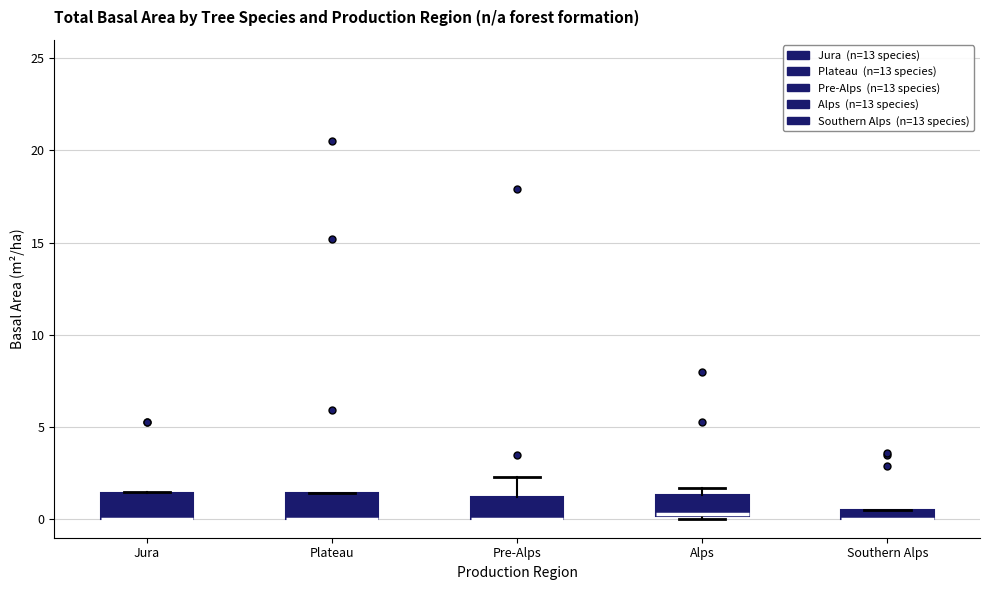

Where is the lower edge of the box for Jura on the y-axis? The values are not printed on the chart, so give them approximately, as read against the axis.

0.0